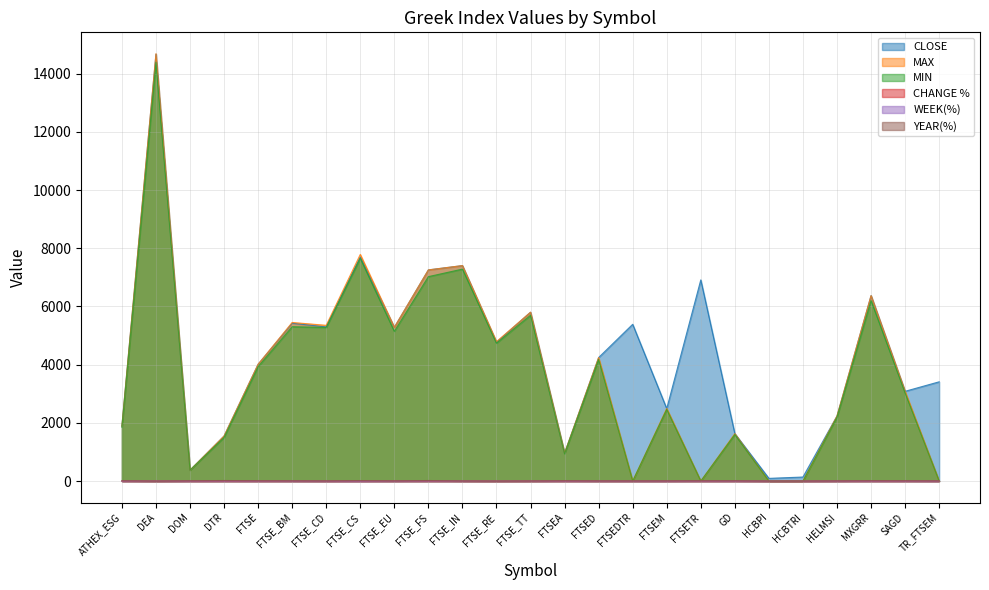

List the series in order of their peak value, highest first.

MAX, CLOSE, MIN, YEAR(%), WEEK(%), CHANGE %